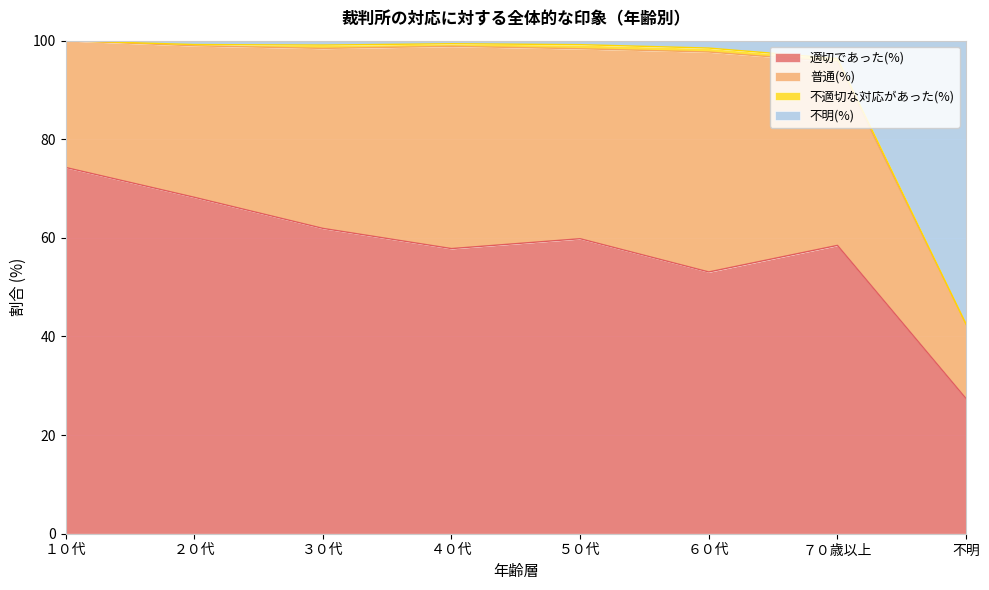

At which label does 適切であった(%) reach its minimum?

不明